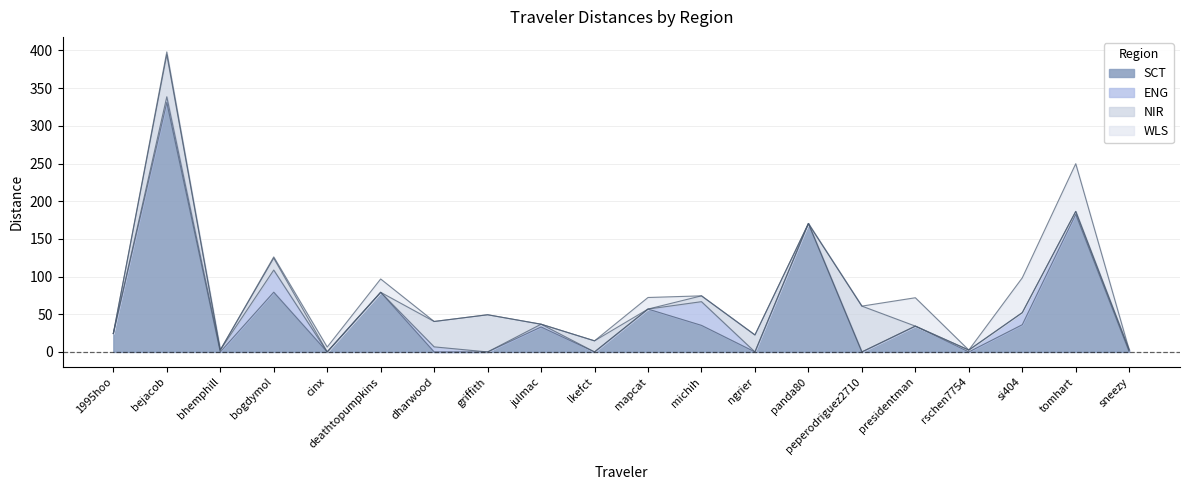

The SCT series shows 588.1 at bejacob. True or false?

False